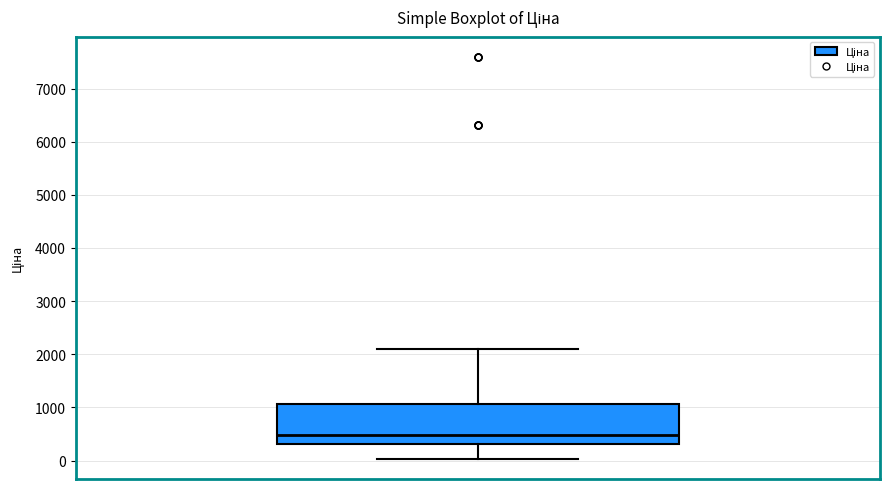

Transcribe this box plot: give where the median line is, the range the box spans, and where the two whiskers end, as read against the y-axis. The values are not printed on the chart, so give them approximately, as read against the axis.

median 500, box 300 to 1100, whiskers 0 to 2100